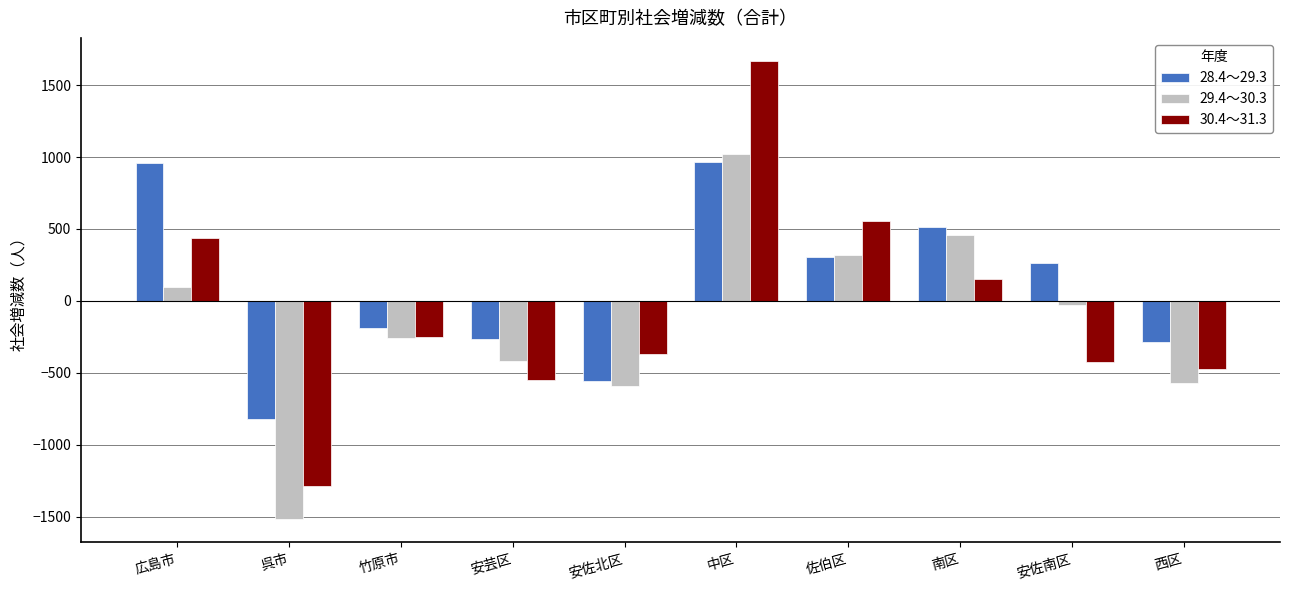

Which series has the largest total across all categories?

28.4～29.3